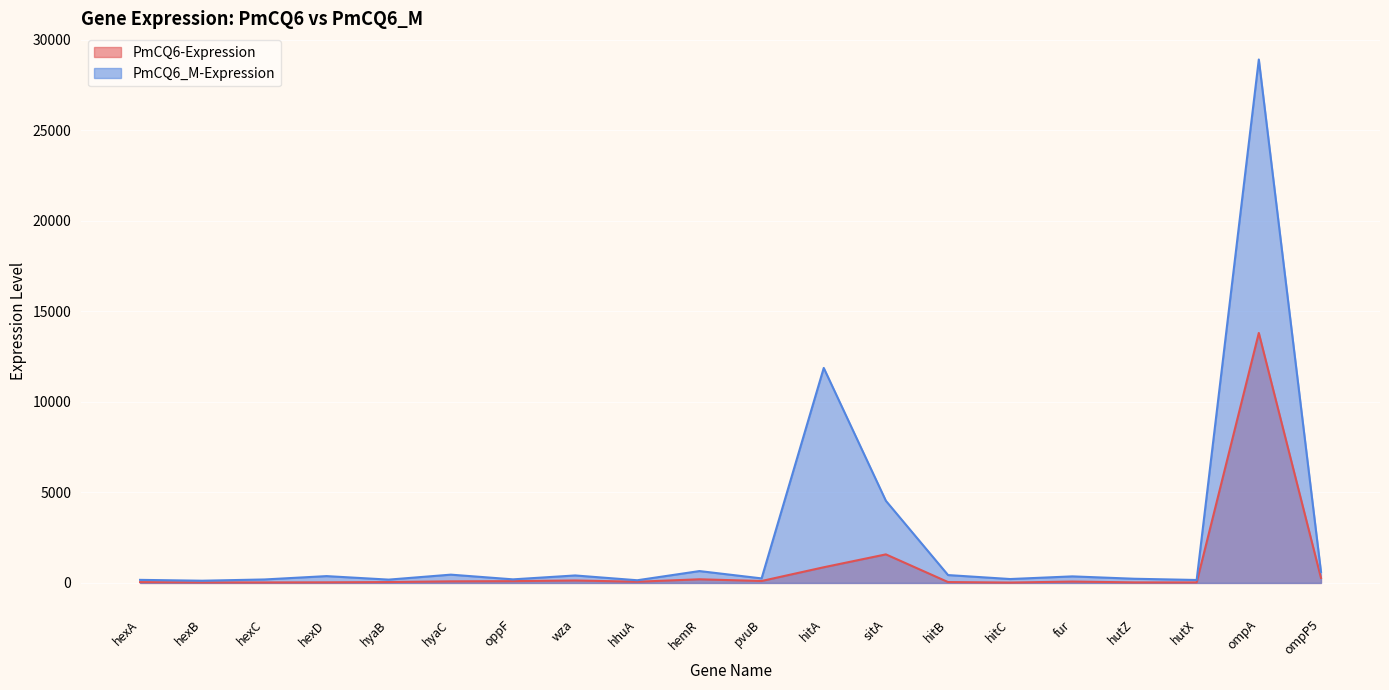

Read the PmCQ6_M-Expression value at hitB.

433.9